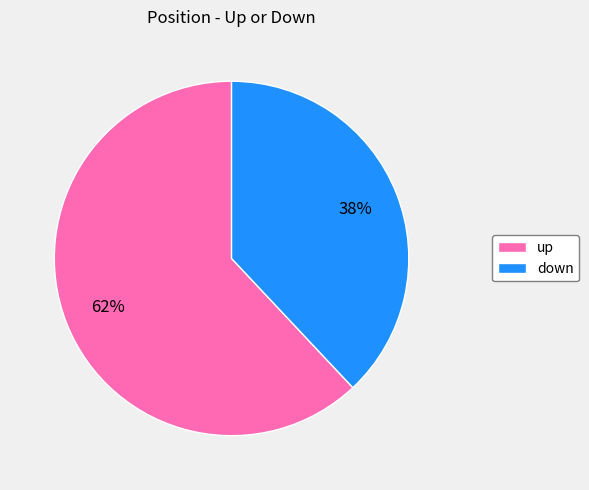

The down slice represents 38% of the pie. True or false?

True